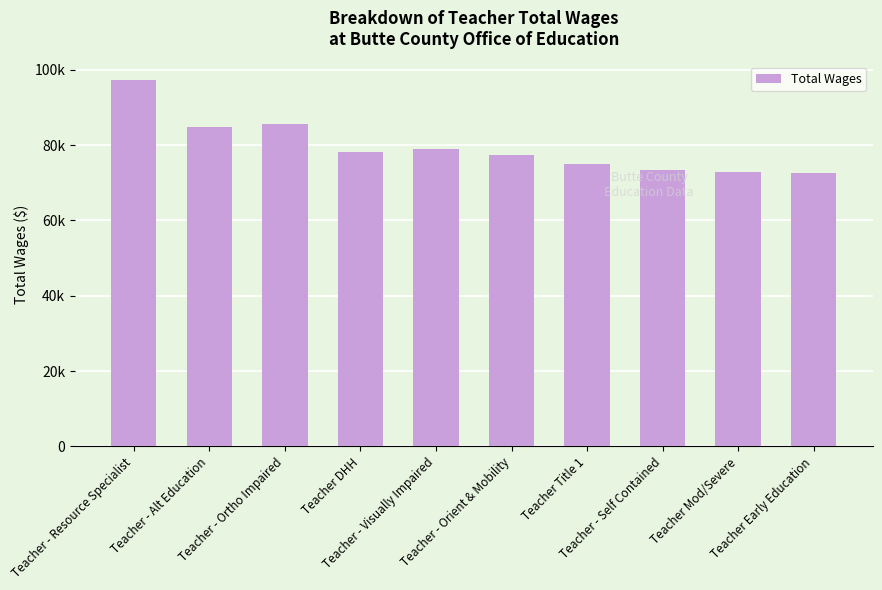

Reading right to left, transcribe all the data shown in this chart.

Teacher Early Education=72714.0	Teacher Mod/Severe=72746.0	Teacher - Self Contained=73484.0	Teacher Title 1=74994.0	Teacher - Orient & Mobility=77388.0	Teacher - Visually Impaired=78918.0	Teacher DHH=78052.7	Teacher - Ortho Impaired=85472.0	Teacher - Alt Education=84693.0	Teacher - Resource Specialist=97332.0